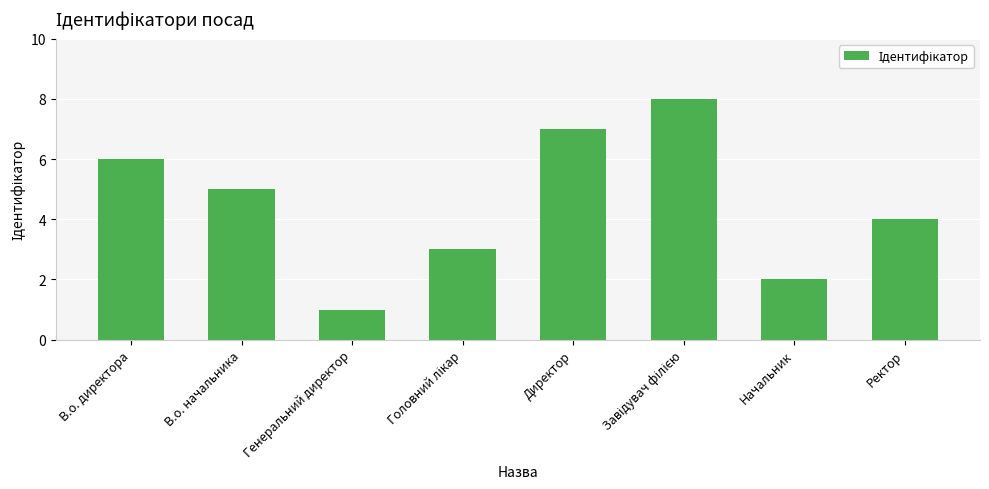

What is the maximum value shown in the chart?

8